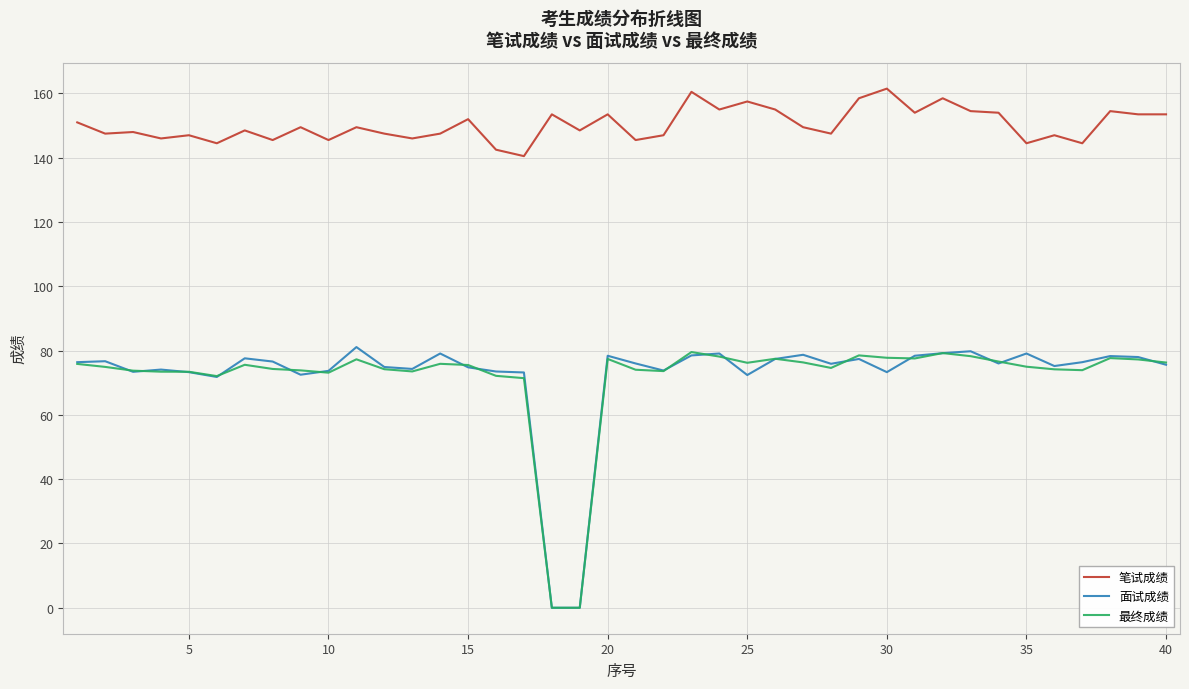

Which series has the largest total across all categories?

笔试成绩